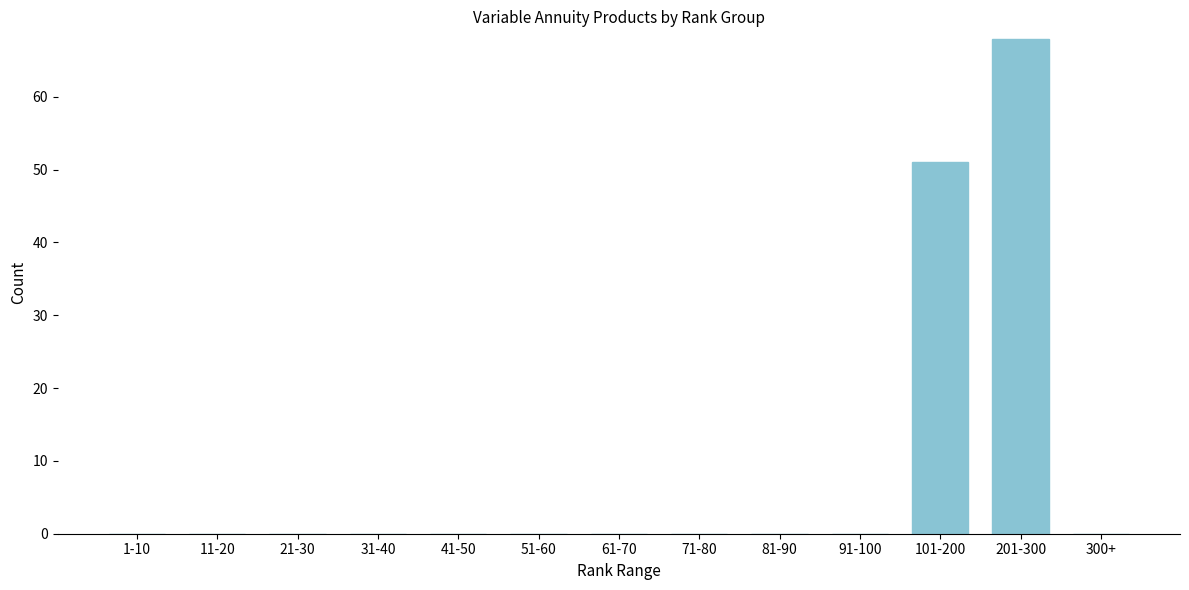

Reading left to right, list all the values displayed in this chart.

1-10=0	11-20=0	21-30=0	31-40=0	41-50=0	51-60=0	61-70=0	71-80=0	81-90=0	91-100=0	101-200=51	201-300=68	300+=0